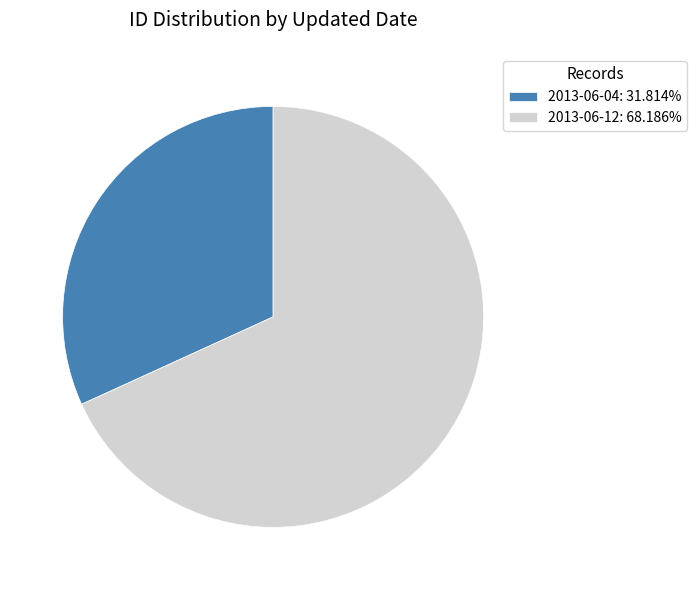

Is there any slice that represents more than half of the pie?

Yes